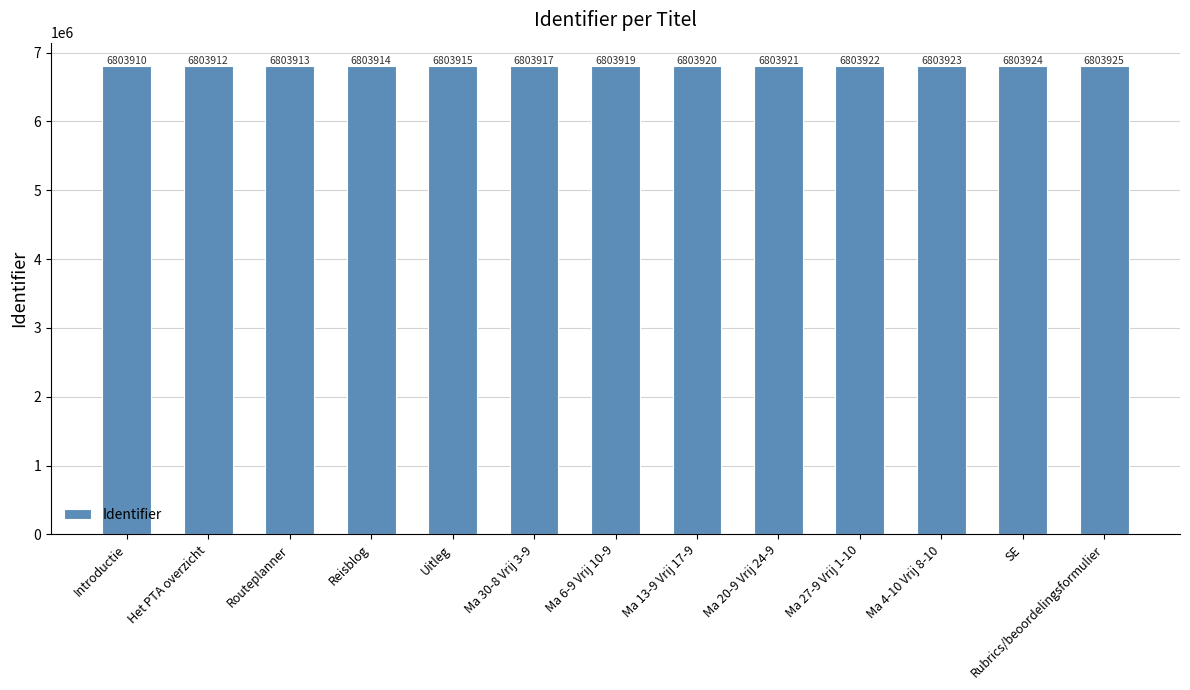

How many distinct data groups are displayed?

1